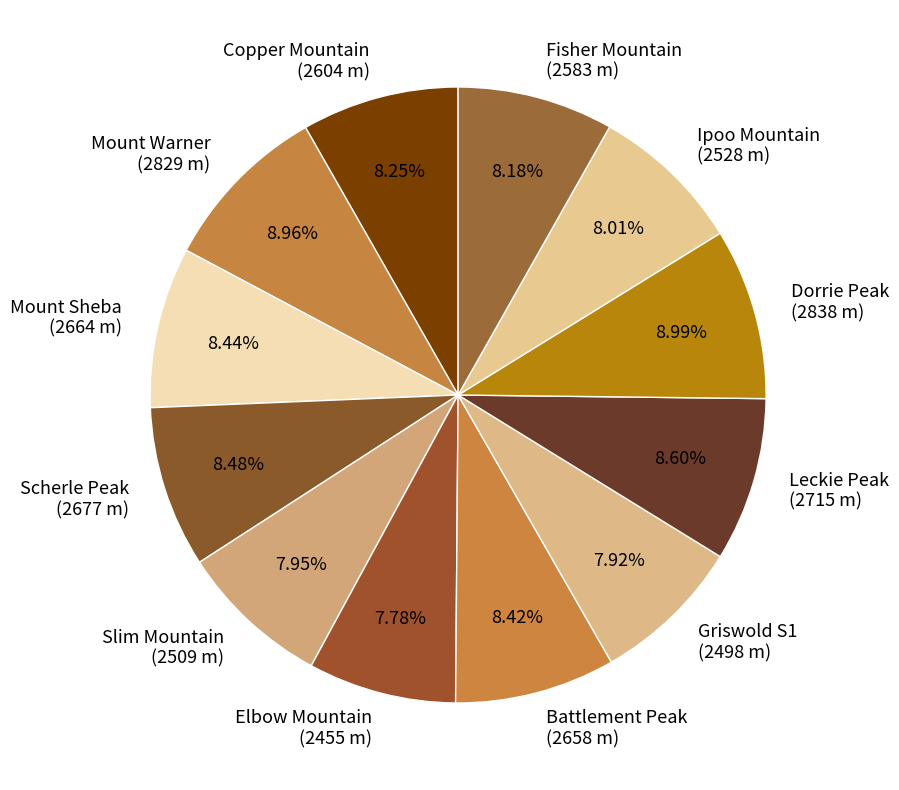

What is the ratio of the value at Leckie Peak (2715 m) to the value at Fisher Mountain (2583 m)?

1.1